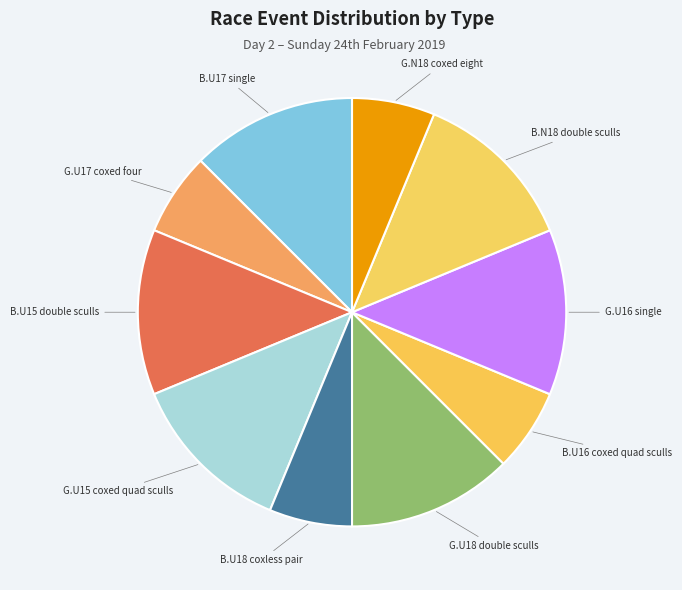

Count the number of slices in the pie.

10